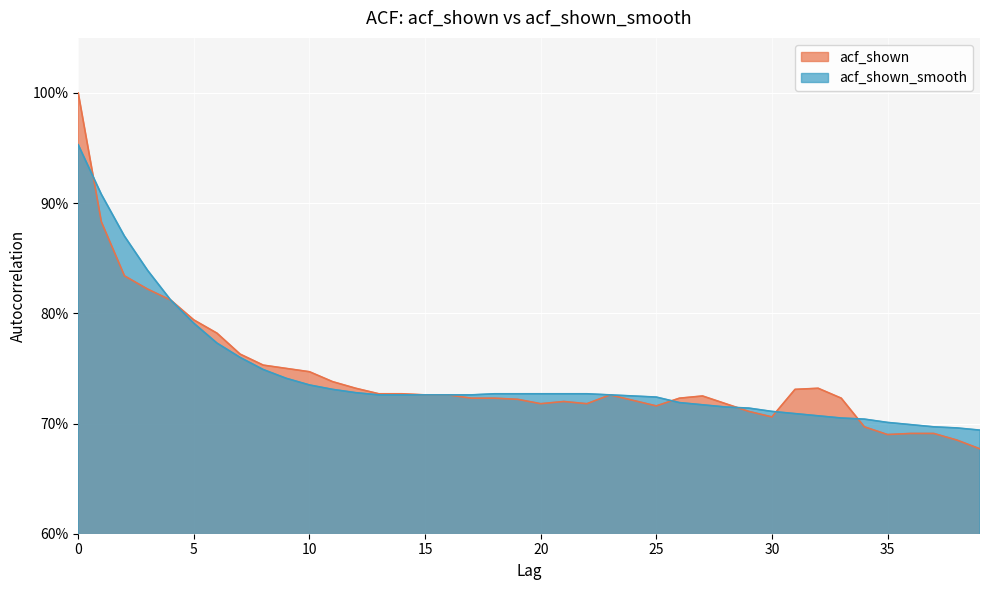

What is the sum of all acf_shown values?

29.7